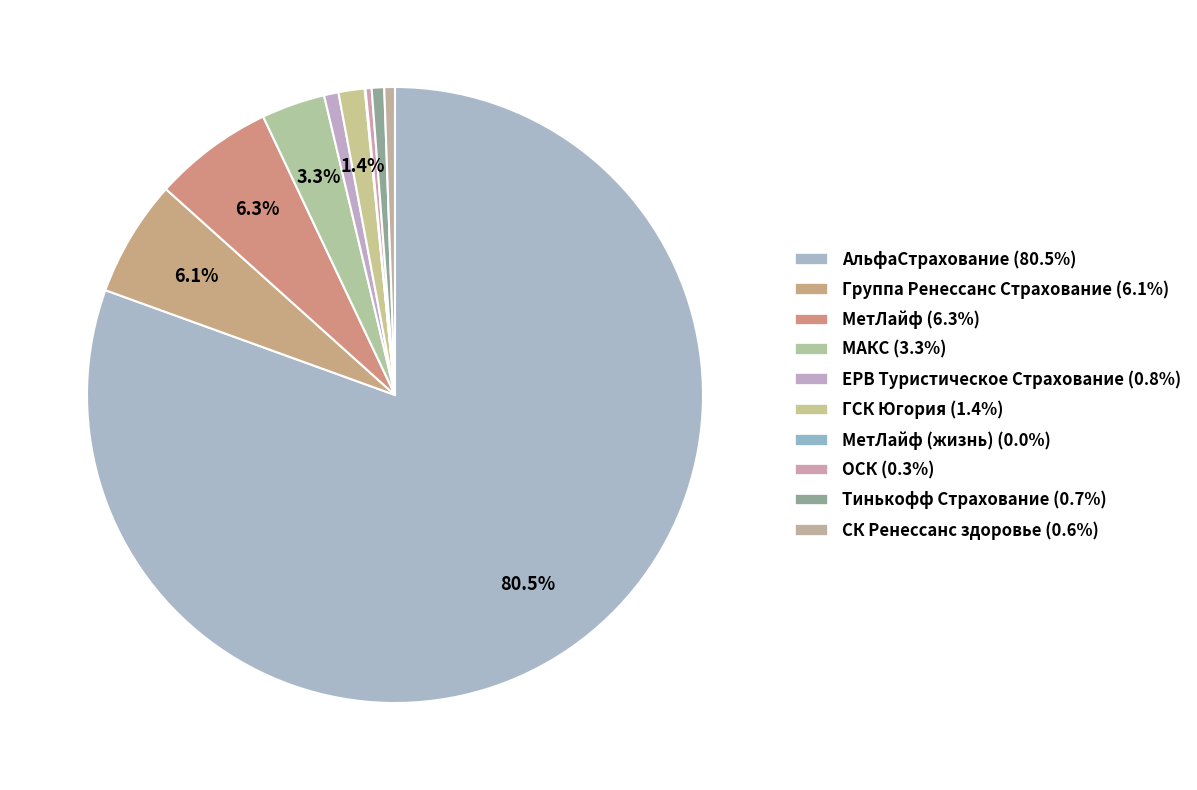

Count the number of slices in the pie.

10